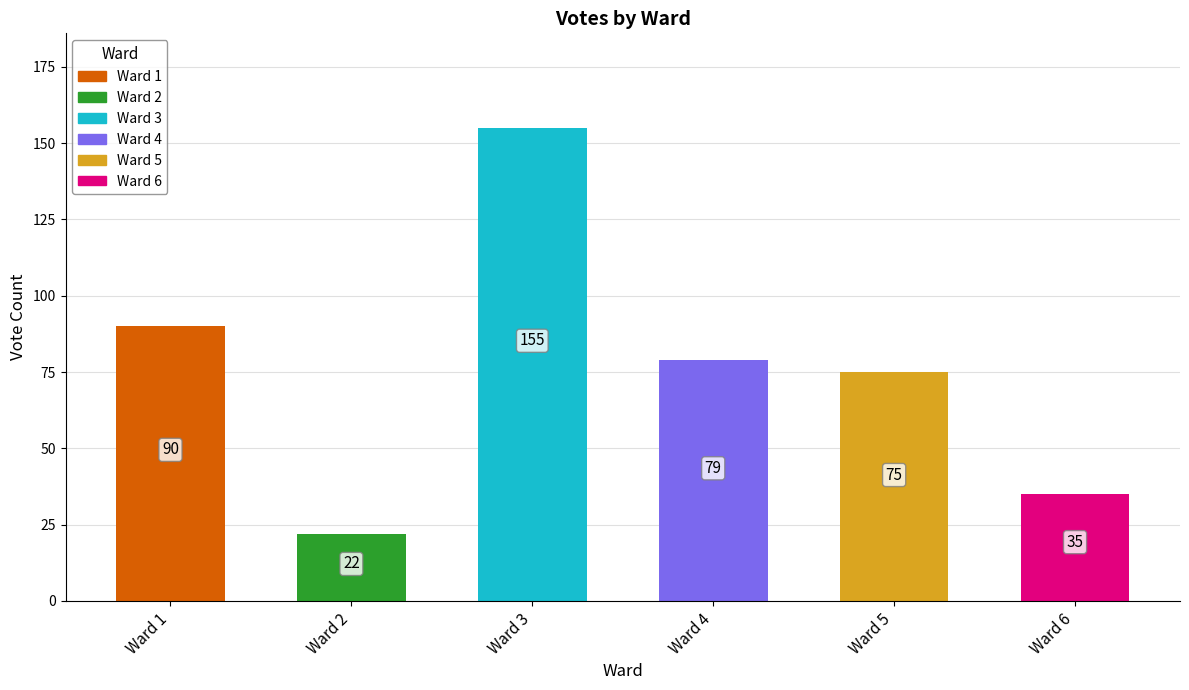

What is the ratio of the value at Ward 1 to the value at Ward 2?

4.1